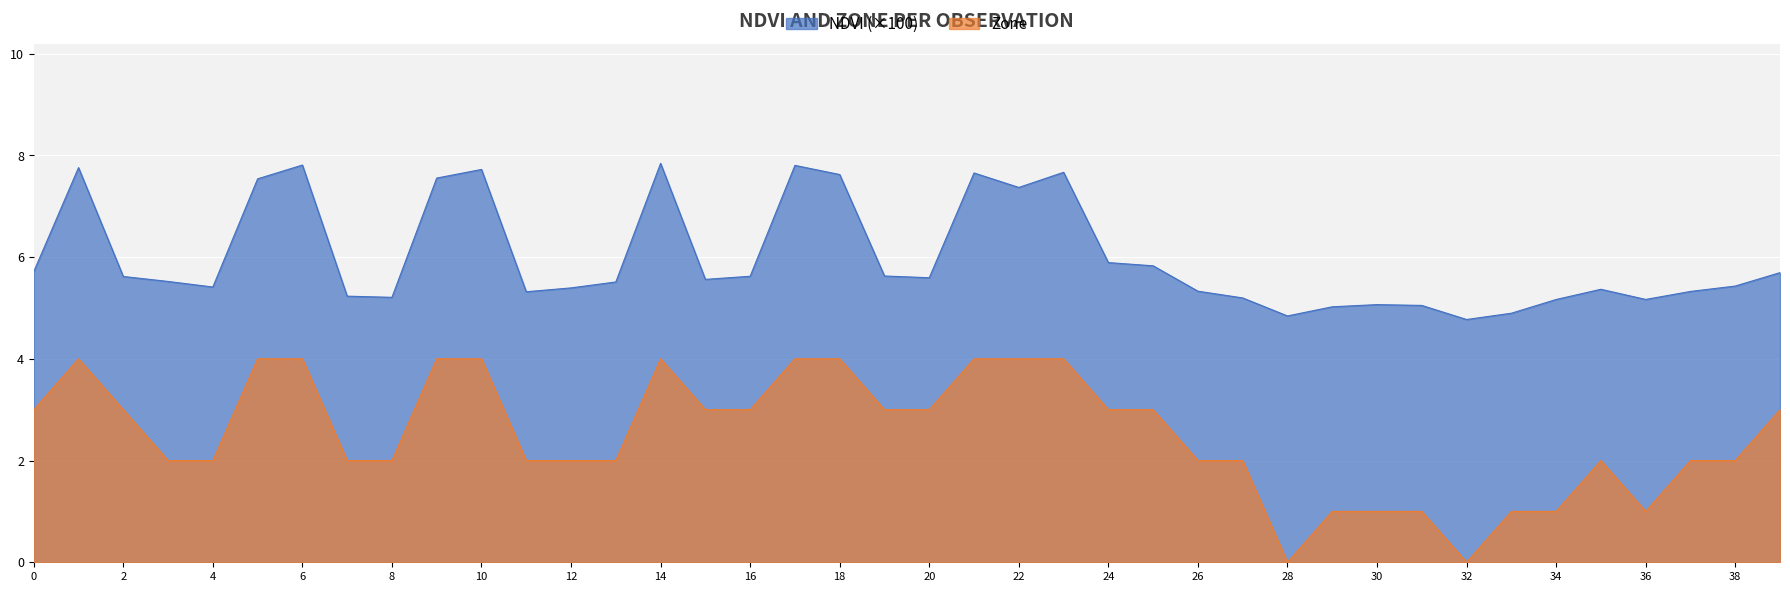

True or false: Zone and NDVI cross at least once.

False